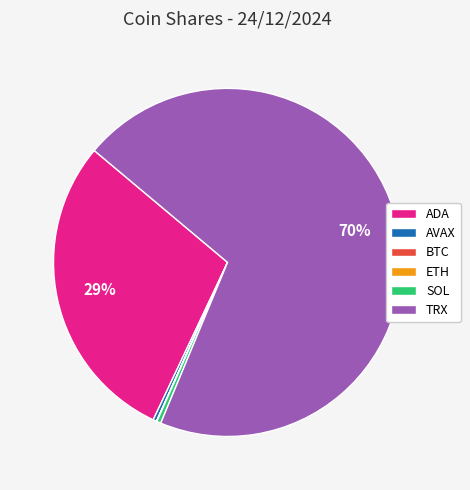

Does any single category account for the majority?

Yes